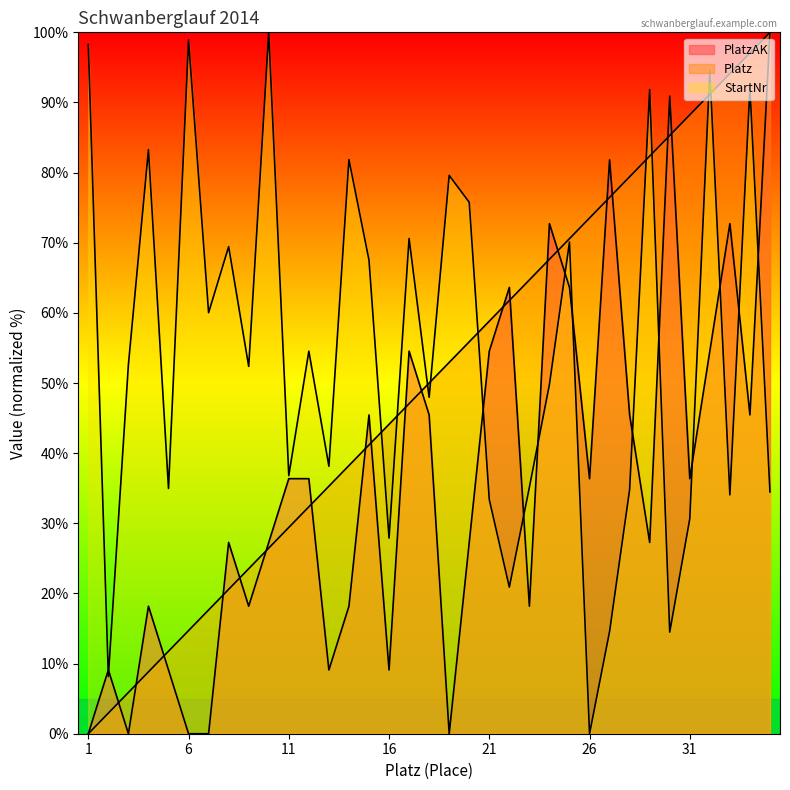

How many data points in PlatzAK are less than 36?

17